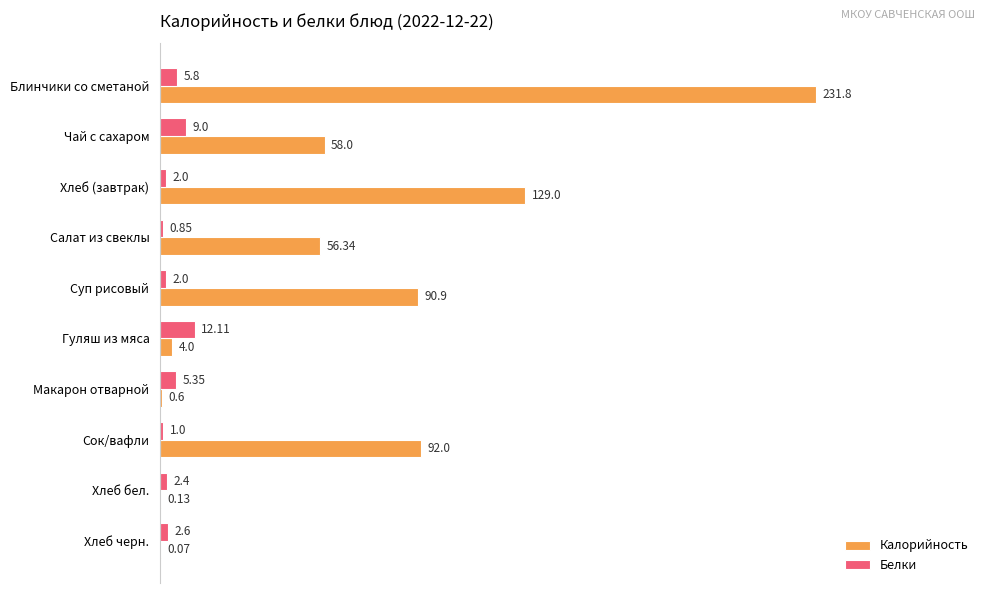

At which category is the sum across all series the highest?

Блинчики со сметаной